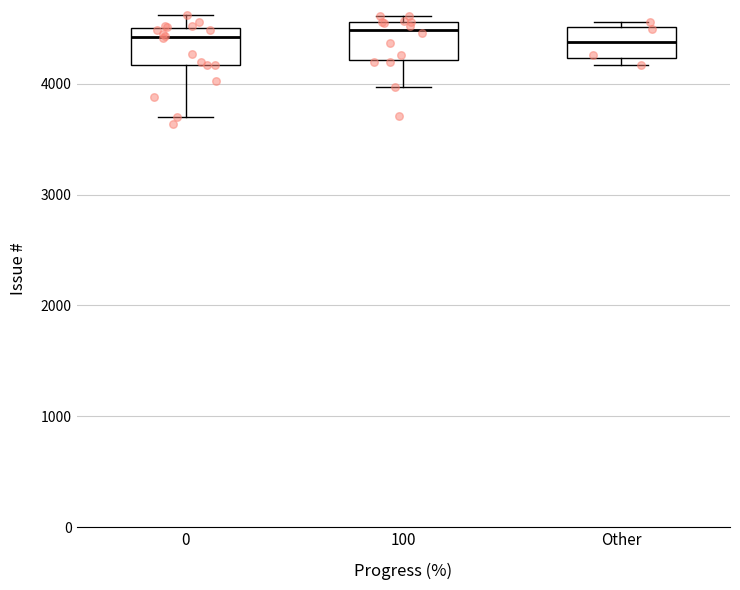

Reading left to right, read every box against the y-axis: the position of its median line, the range the box covers, and the ends of its whiskers. The values are not printed on the chart, so give them approximately, as read against the axis.

0: median 4400, box 4200 to 4500, whiskers 3700 to 4600
100: median 4500, box 4200 to 4600, whiskers 4000 to 4600 (just above the box's upper edge)
Other: median 4400, box 4200 to 4500, whiskers 4200 (just below the box's lower edge) to 4600